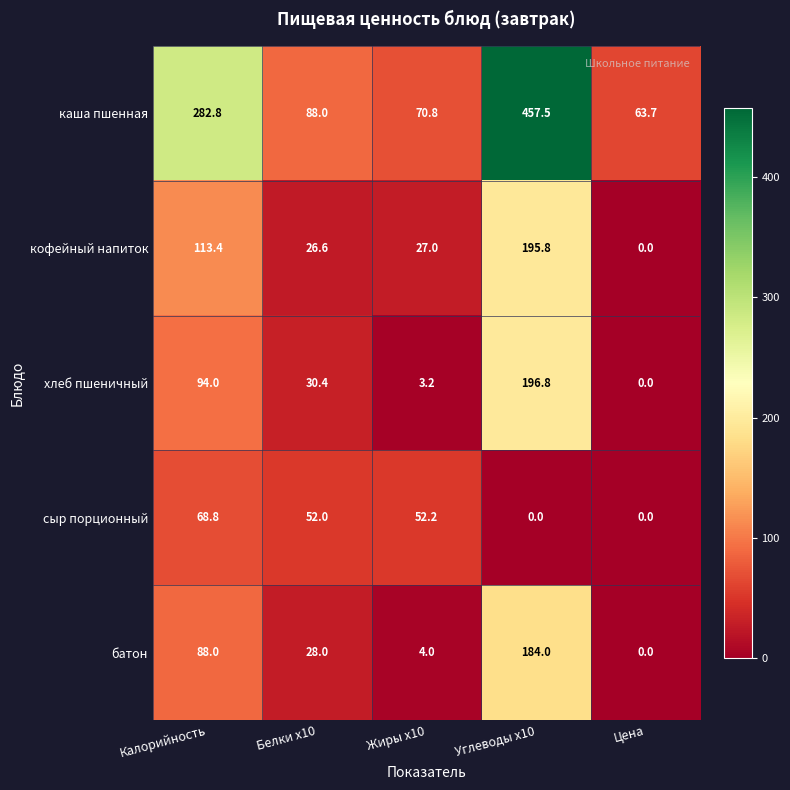

At which category does the chart reach its peak across all series?

Углеводы x10